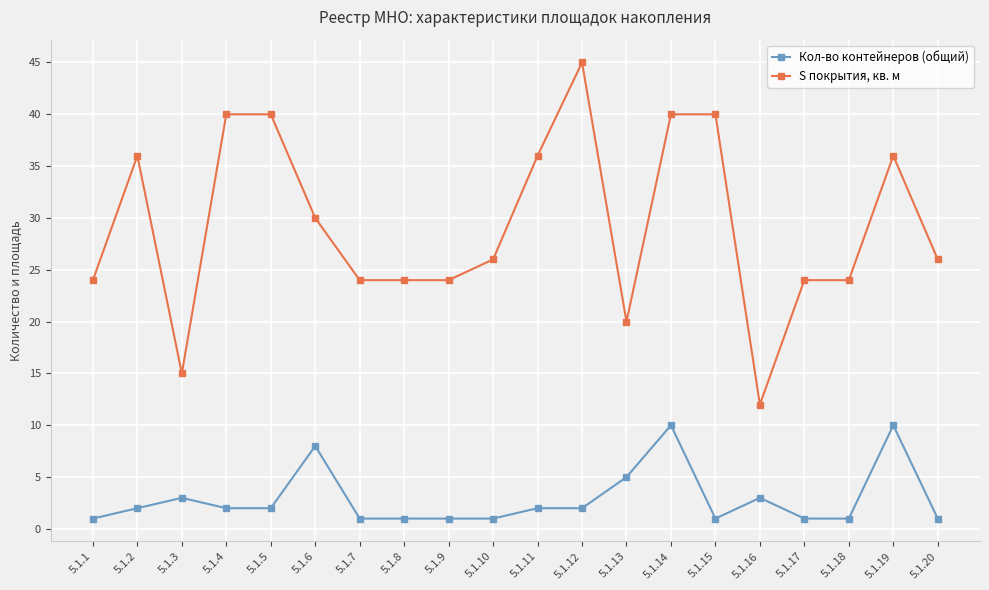

What is the minimum value shown in the chart?

1